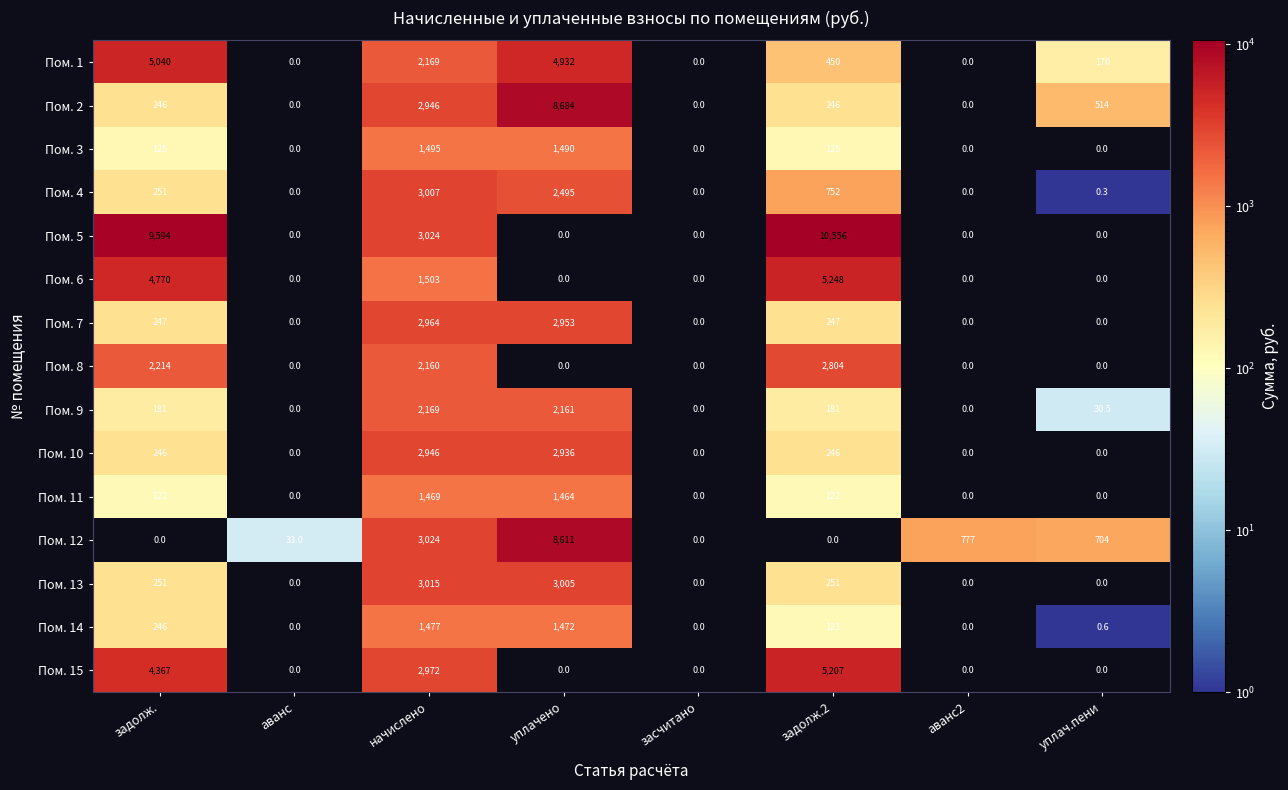

Which series has the widest spread of values?

Пом. 5